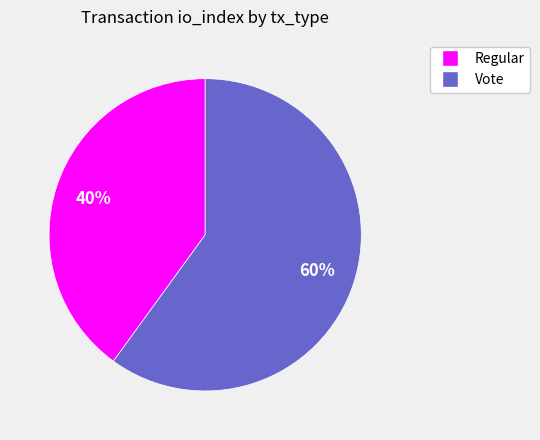

Does Vote represent more than half of the total?

Yes